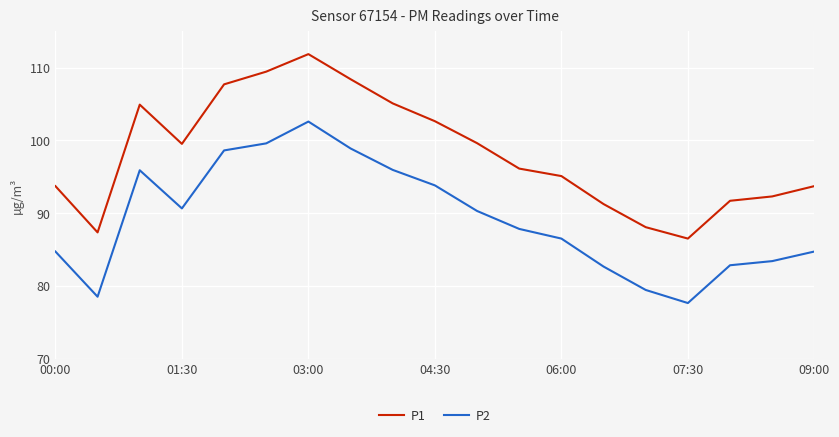

True or false: P2 and P1 intersect in this chart.

False